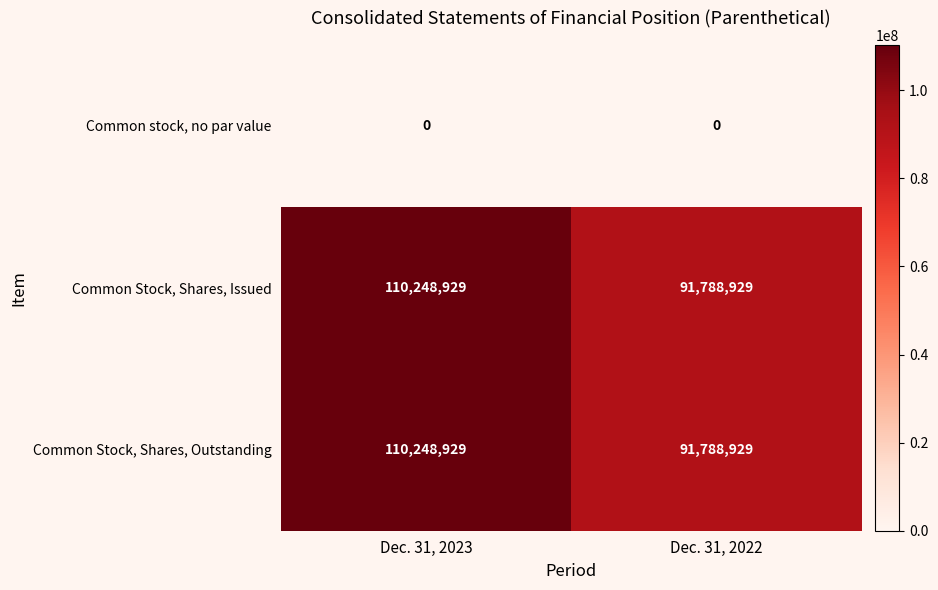

The Common Stock, Shares, Issued series shows 91788929 at Dec. 31, 2022. True or false?

True